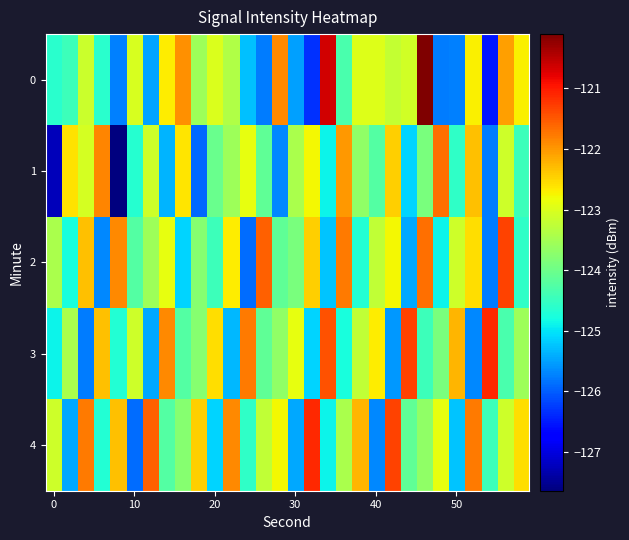

Reading right to left, what are all the values shown in this chart?

0: -122.7	-122.1	-126.5	-122.7	-125.7	-125.8	-120.1	-123.1	-123.2	-123.0	-123.0	-124.3	-120.7	-126.3	-125.5	-121.9	-125.8	-125.3	-123.4	-123.0	-123.6	-122.0	-122.7	-125.5	-123.0	-125.7	-124.6	-123.1	-124.5	-124.6
1: -124.5	-123.1	-125.8	-122.3	-124.6	-121.7	-123.9	-125.1	-122.5	-124.2	-123.7	-122.0	-124.9	-122.8	-123.4	-125.7	-124.1	-122.9	-123.6	-124.0	-125.9	-122.6	-125.3	-123.1	-124.7	-127.6	-121.9	-123.1	-122.6	-127.2
2: -124.6	-121.3	-125.8	-122.6	-123.1	-124.9	-121.7	-125.5	-122.8	-123.2	-124.7	-121.8	-125.2	-122.5	-123.9	-124.1	-121.6	-125.9	-122.7	-124.5	-123.8	-125.1	-122.9	-123.6	-124.2	-121.9	-125.7	-122.3	-124.8	-123.5
3: -123.6	-124.3	-121.1	-125.7	-122.2	-123.9	-124.5	-121.3	-125.6	-122.7	-123.2	-124.8	-121.5	-125.1	-122.9	-123.7	-124.1	-121.8	-125.3	-122.6	-123.8	-124.2	-121.9	-125.5	-123.1	-124.7	-122.3	-125.8	-123.5	-124.9
4: -122.6	-123.1	-124.5	-121.8	-125.2	-122.9	-123.7	-124.1	-121.3	-125.7	-122.2	-123.5	-124.9	-121.1	-125.5	-122.8	-123.2	-124.6	-121.9	-125.1	-122.5	-123.8	-124.2	-121.6	-125.9	-122.3	-124.7	-121.8	-125.5	-123.1